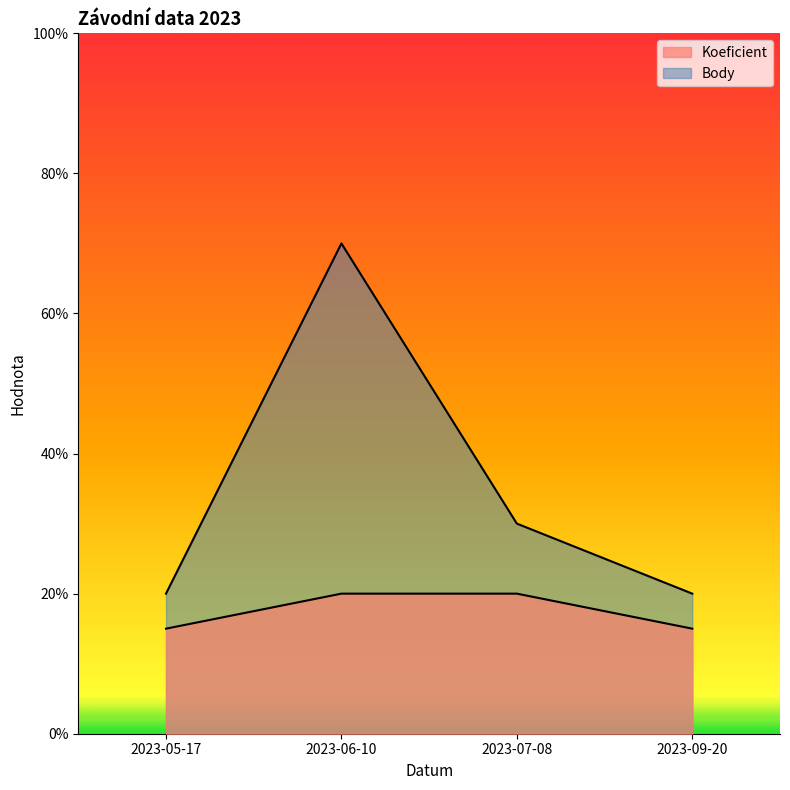

Reading left to right, what are all the values shown in this chart?

Koeficient: 1.5	2.0	2.0	1.5
Body: 2.0	7.0	3.0	2.0